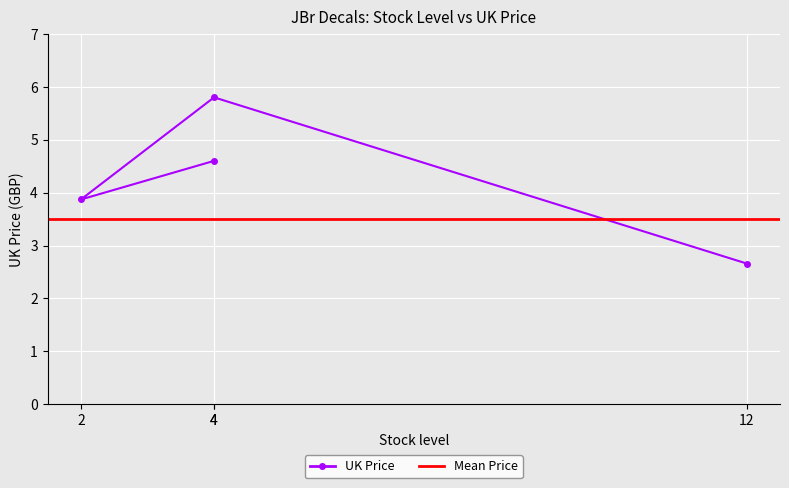

At which label does the data first exceed 4?

4